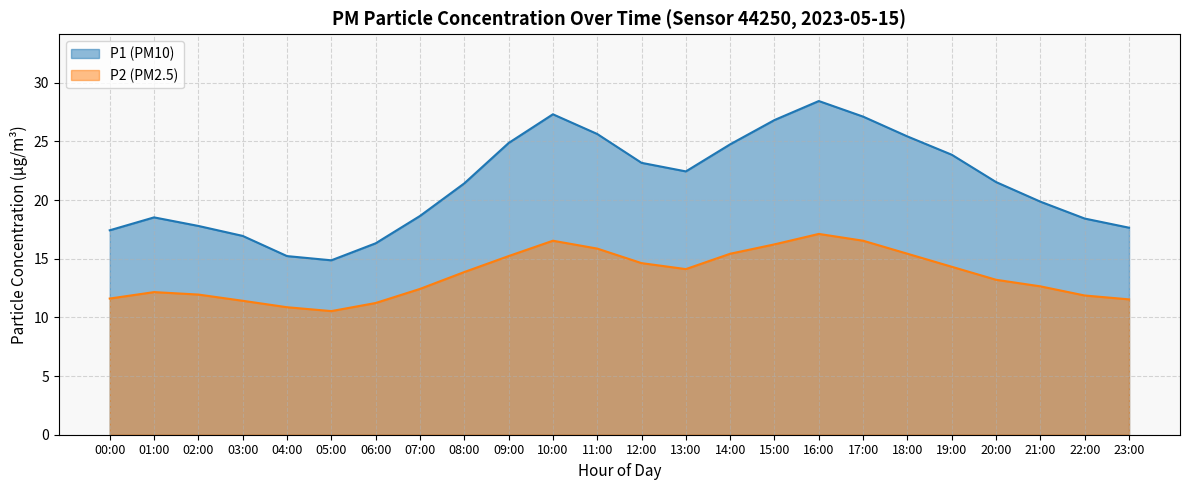

At which category is the sum across all series the highest?

16:00